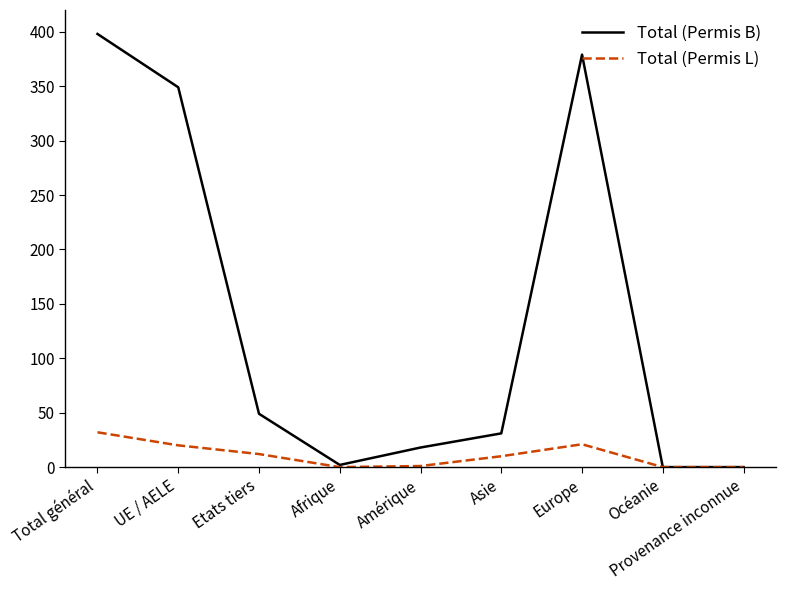

Which series has the largest total across all categories?

Total (Permis B)